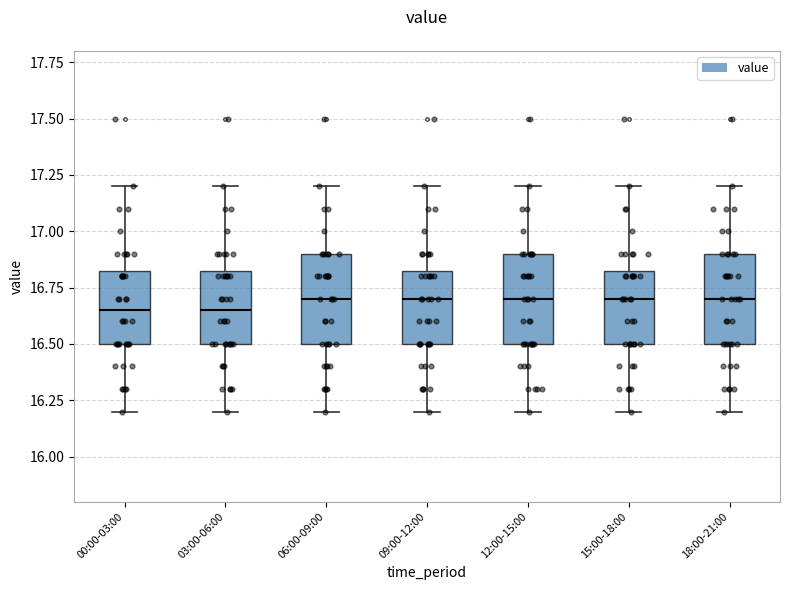

Reading left to right, transcribe this box plot: for each box, give where its median line is, the range the box spans, and where its two whiskers end, as read against the y-axis. The values are not printed on the chart, so give them approximately, as read against the axis.

00:00-03:00: median 16.65, box 16.50 to 16.85, whiskers 16.20 to 17.20
03:00-06:00: median 16.65, box 16.50 to 16.85, whiskers 16.20 to 17.20
06:00-09:00: median 16.70, box 16.50 to 16.90, whiskers 16.20 to 17.20
09:00-12:00: median 16.70, box 16.50 to 16.85, whiskers 16.20 to 17.20
12:00-15:00: median 16.70, box 16.50 to 16.90, whiskers 16.20 to 17.20
15:00-18:00: median 16.70, box 16.50 to 16.85, whiskers 16.20 to 17.20
18:00-21:00: median 16.70, box 16.50 to 16.90, whiskers 16.20 to 17.20